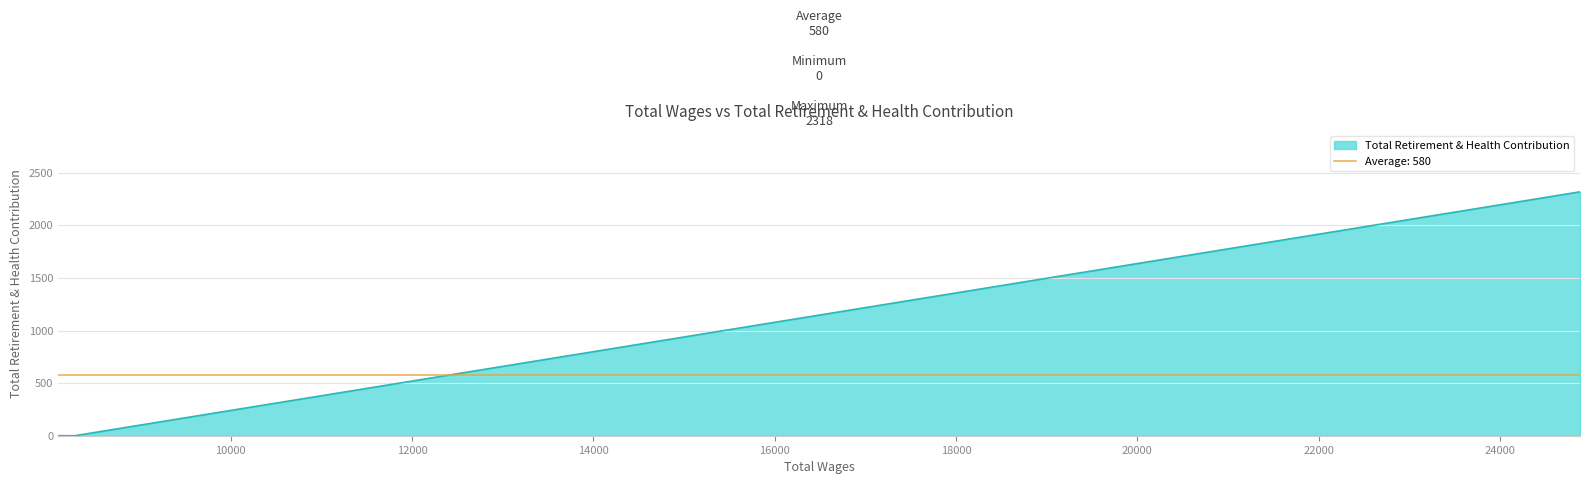

Which label corresponds to the smallest value in the chart?

8280.0